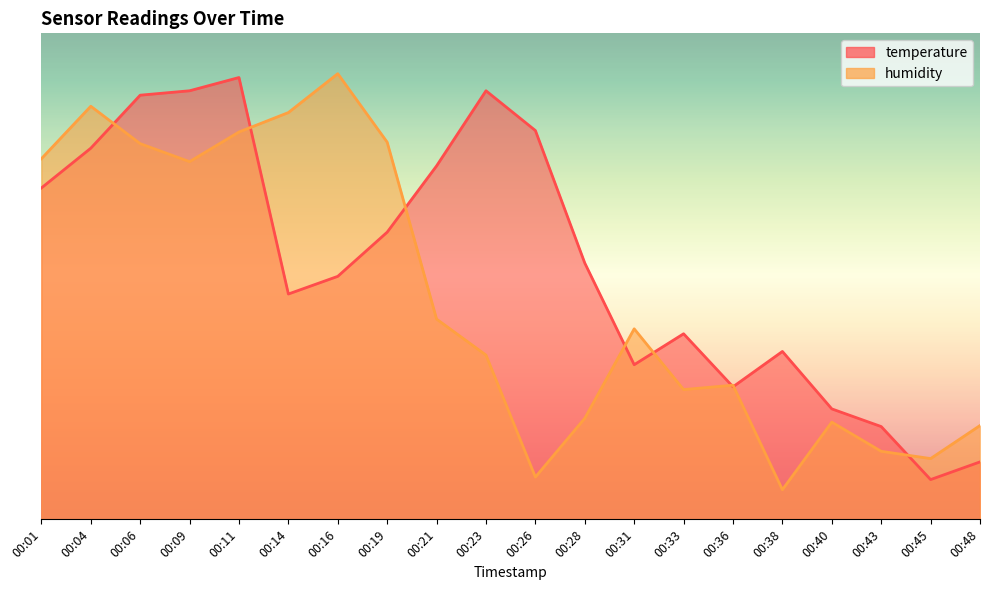

What is the average value of the temperature series?

10.1